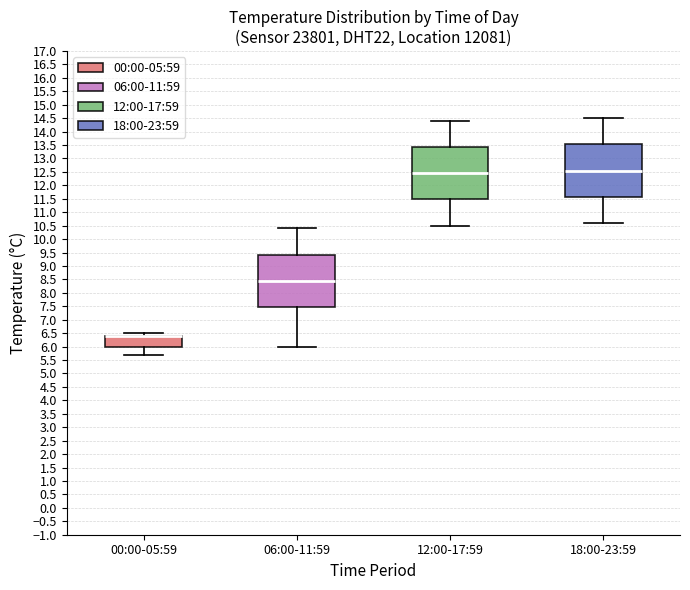

Where does the upper whisker of the box for 12:00-17:59 end on the y-axis? The values are not printed on the chart, so give them approximately, as read against the axis.

14.40